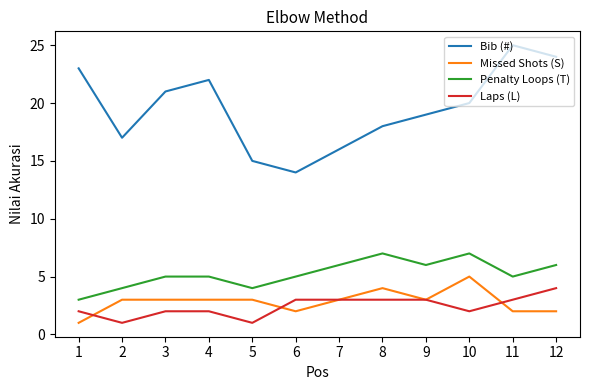

What is the difference between the Missed Shots (S) values at 8 and 4?

1